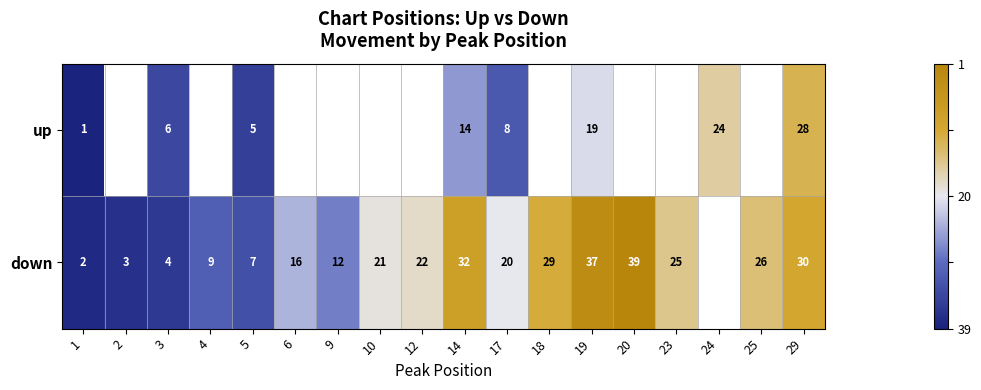

At 3, list the series in order from largest to smallest.

up, down